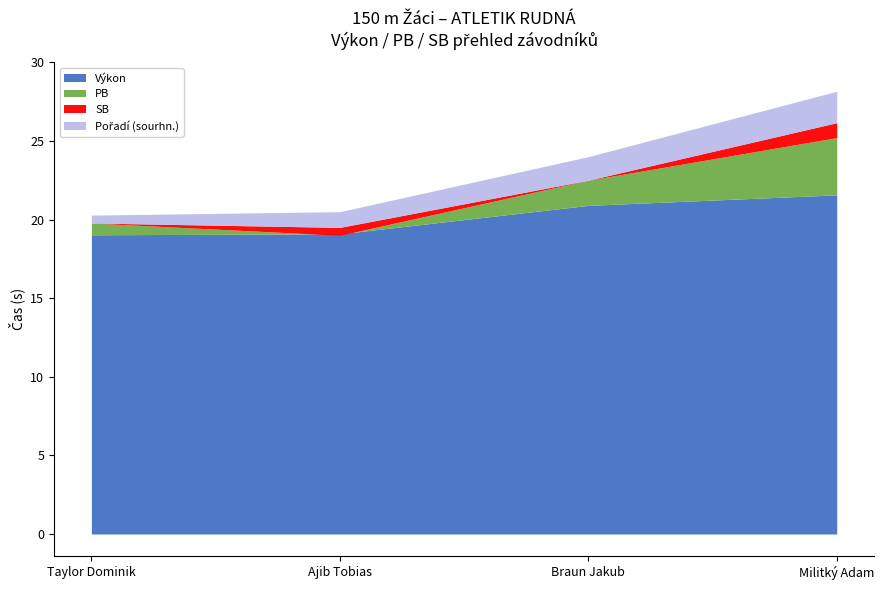

Reading left to right, list all the values displayed in this chart.

Výkon: Taylor Dominik=19.0	Ajib Tobias=19.1	Braun Jakub=20.9	Militký Adam=21.6
PB: Taylor Dominik=19.8	Ajib Tobias=19.0	Braun Jakub=22.5	Militký Adam=25.2
SB: Taylor Dominik=19.8	Ajib Tobias=19.5	Braun Jakub=22.5	Militký Adam=26.2
Pořadí (sourhn.): Taylor Dominik=1.0	Ajib Tobias=2.0	Braun Jakub=3.0	Militký Adam=4.0